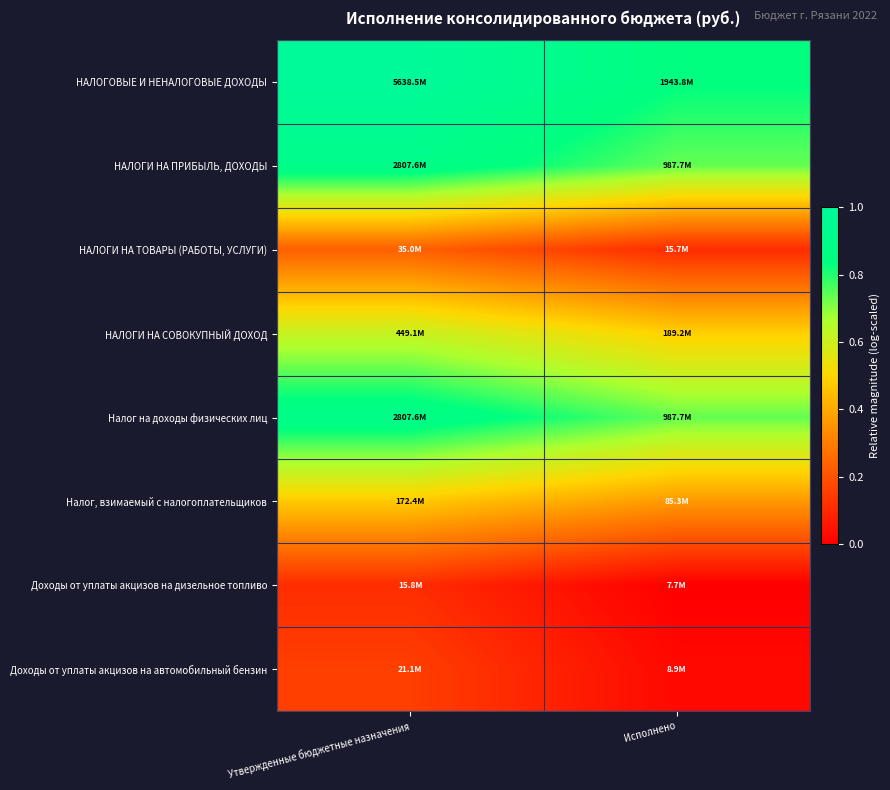

At which category is the sum across all series the highest?

Утвержденные бюджетные назначения